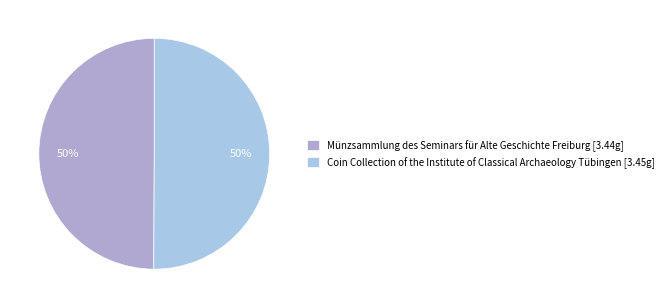

Is it true that Münzsammlung des Seminars für Alte Geschichte Freiburg [3.44g] is 50% of the pie?

True